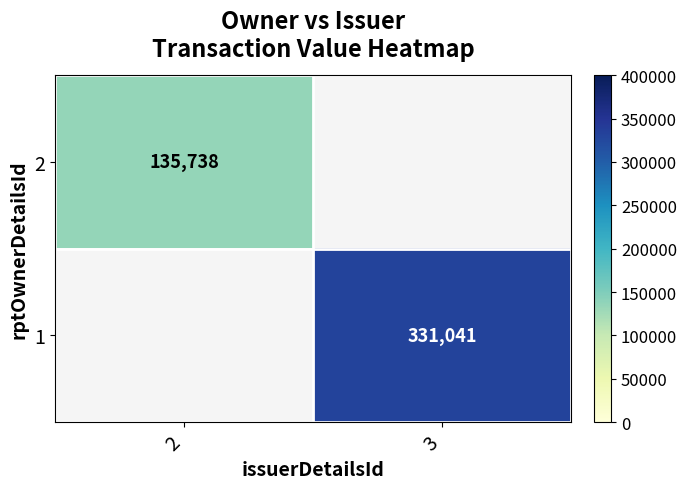

The 2 series shows 186999 at 2. True or false?

False